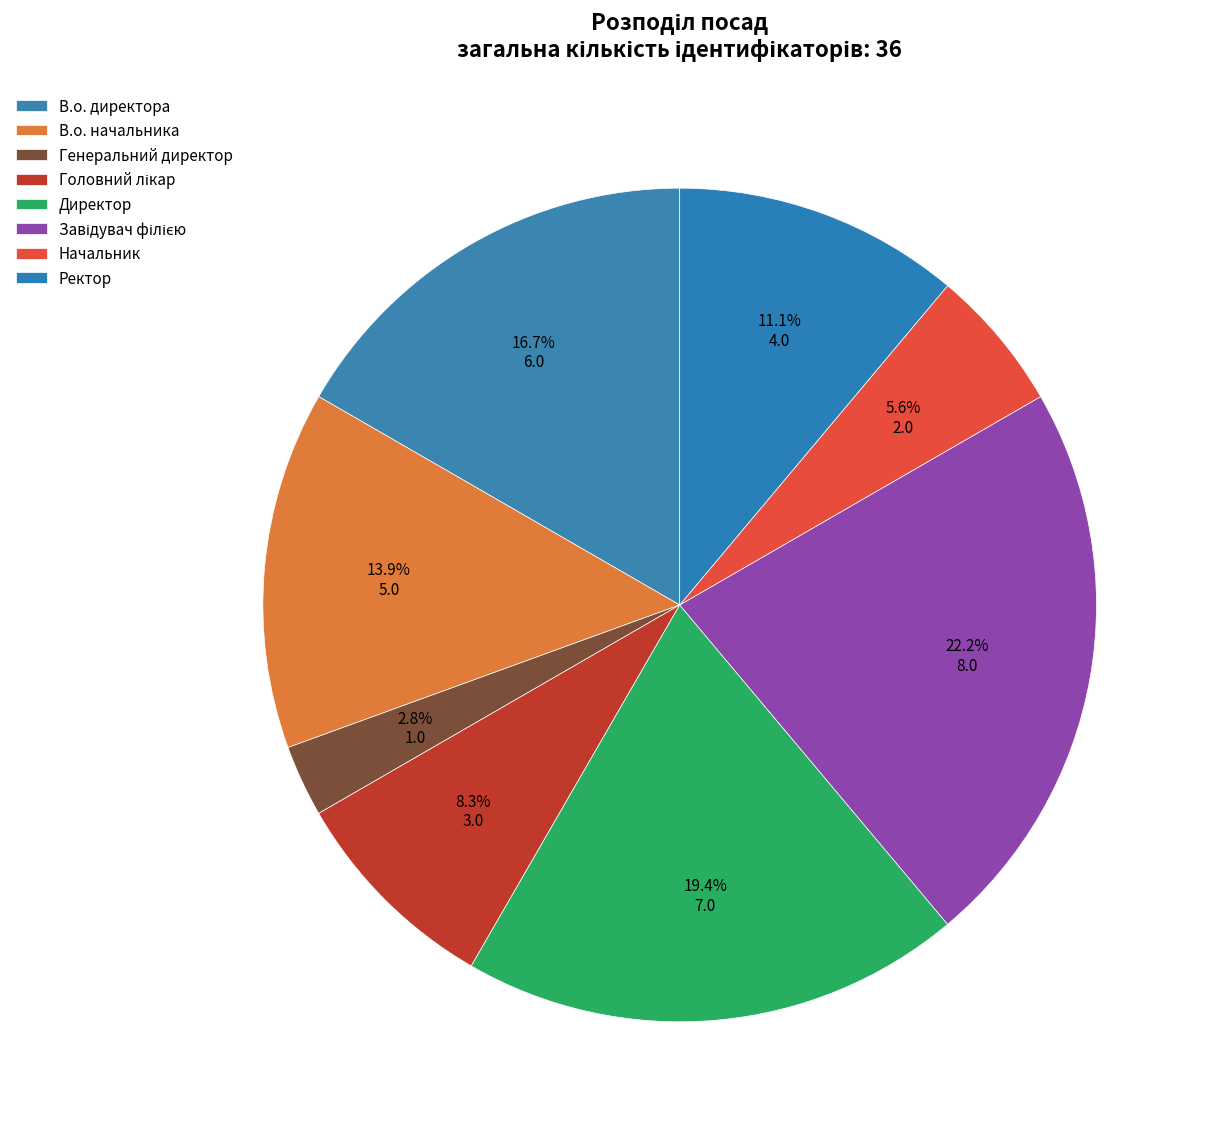

What percentage do Директор and Генеральний директор together represent?

22.2%